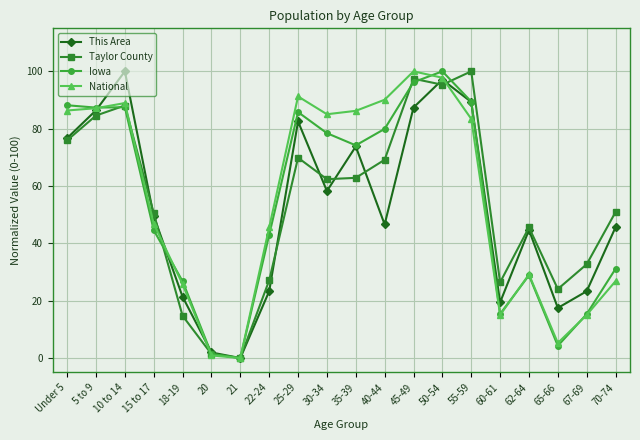

What is the difference between the This Area values at 35-39 and 22-24?

50.5